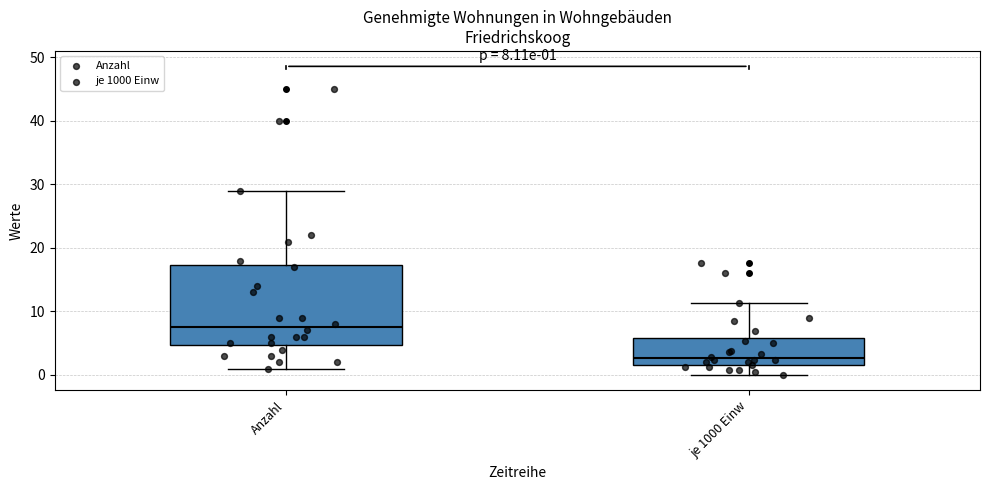

Which box's median line is the lowest?

je 1000 Einw